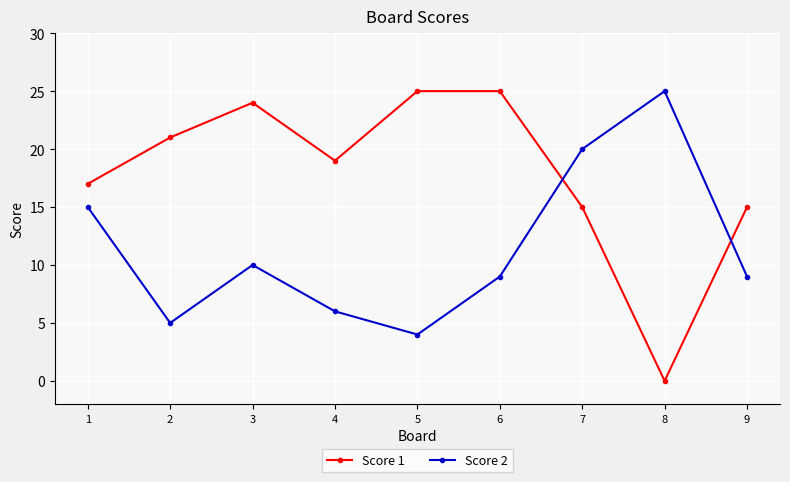

What is the value of the Score 2 point at the 5th from the left?

4